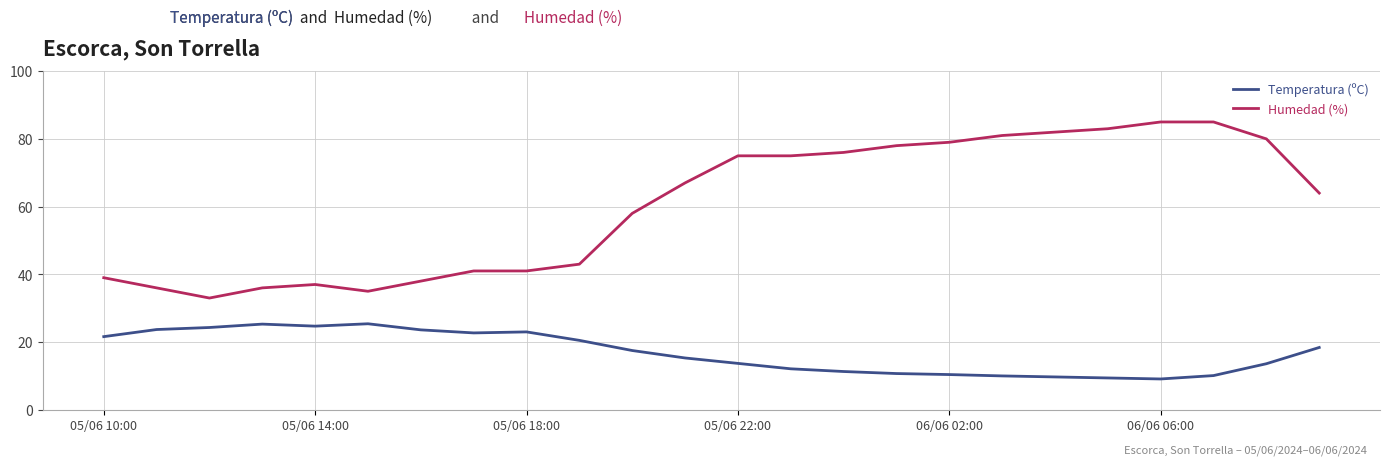

True or false: Humedad (%) and Temperatura (ºC) cross at least once.

False